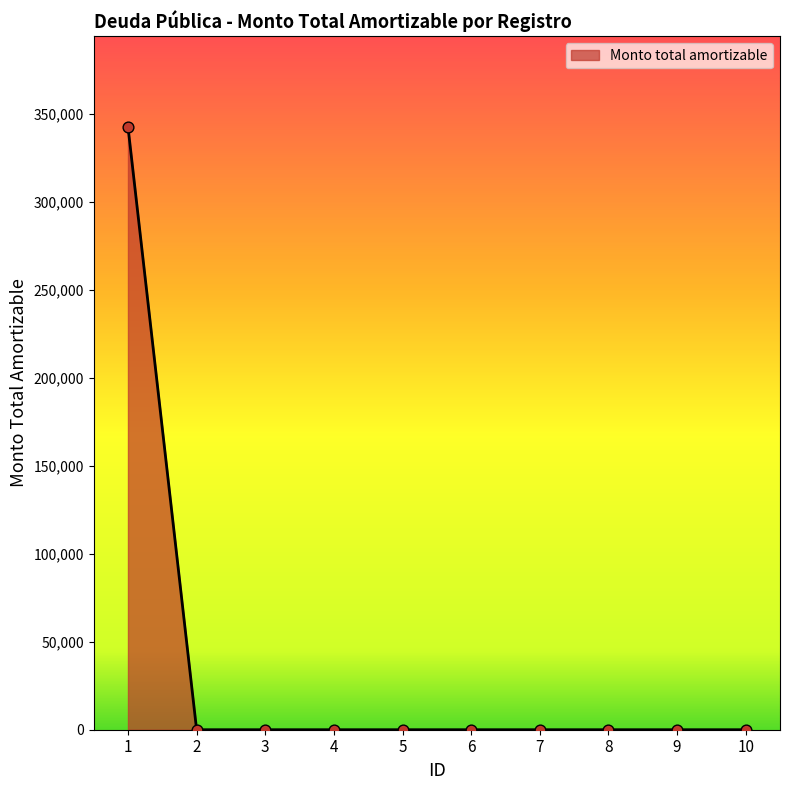

The value at 8 is 185744.7. True or false?

False